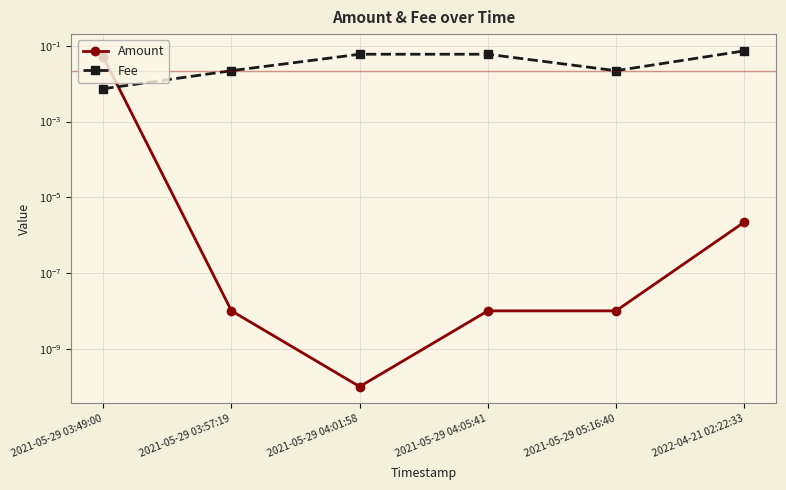

What is the label of the 2nd point from the left?

2021-05-29 03:57:19